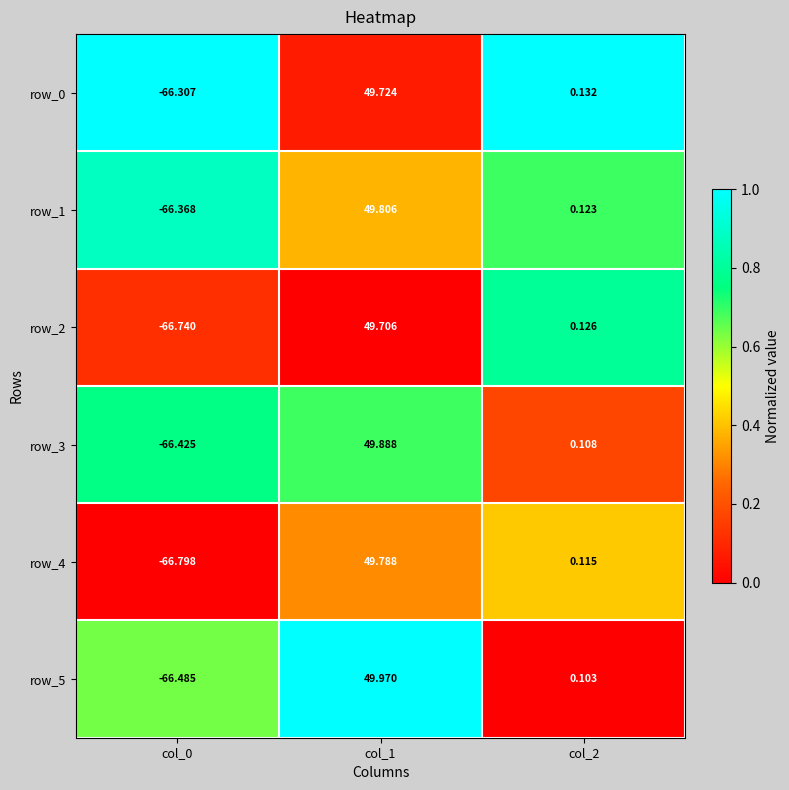

What is the spread (max minus min) of values at col_2?

0.0